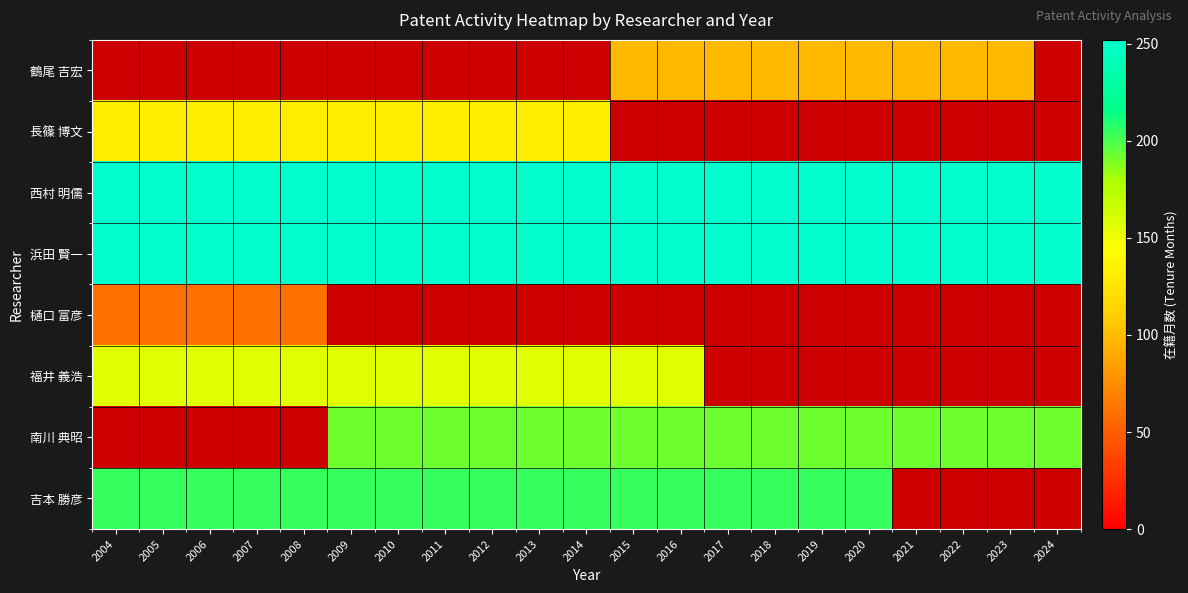

What is the approximate value of 浜田 賢一 at 2012?

252.0